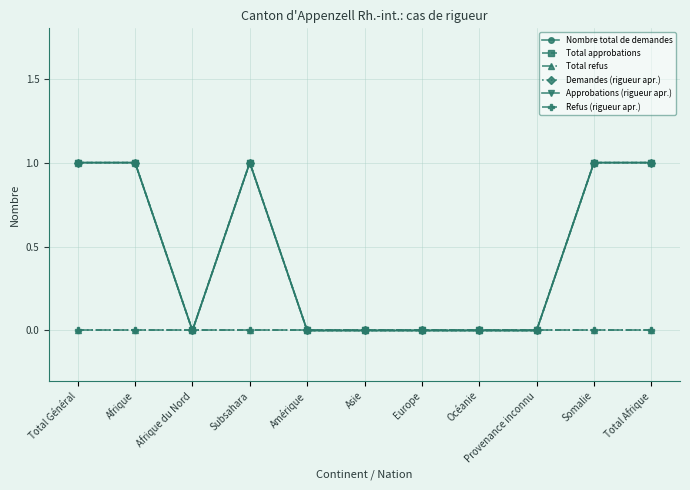

True or false: Approbations (rigueur apr.) and Total refus intersect in this chart.

False